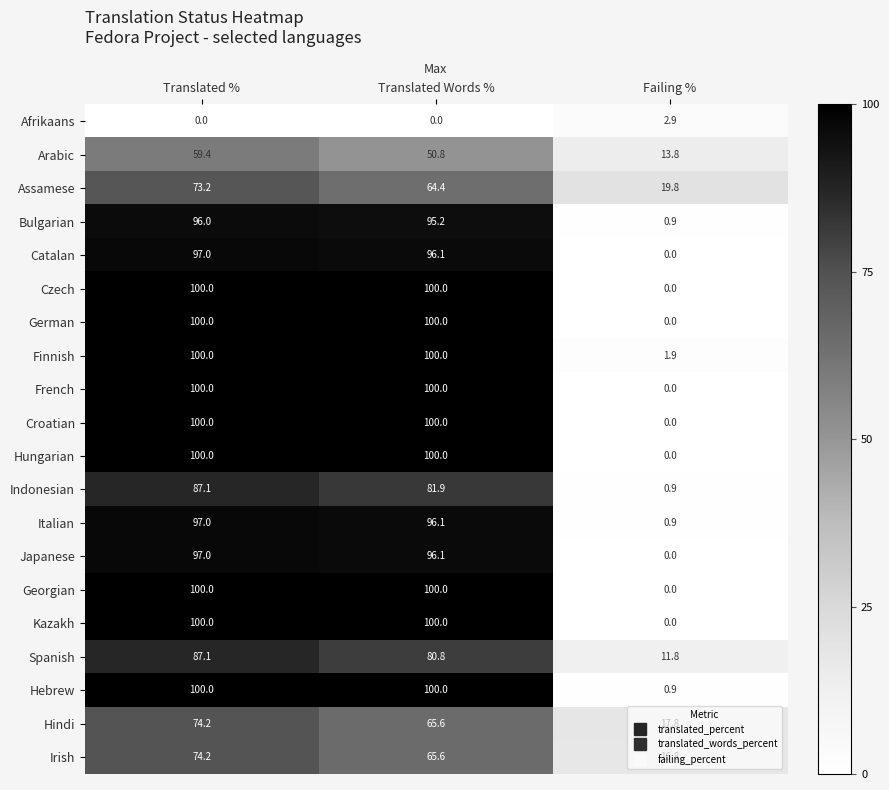

Between Translated % and Translated Words %, which series saw the biggest shift?

Assamese